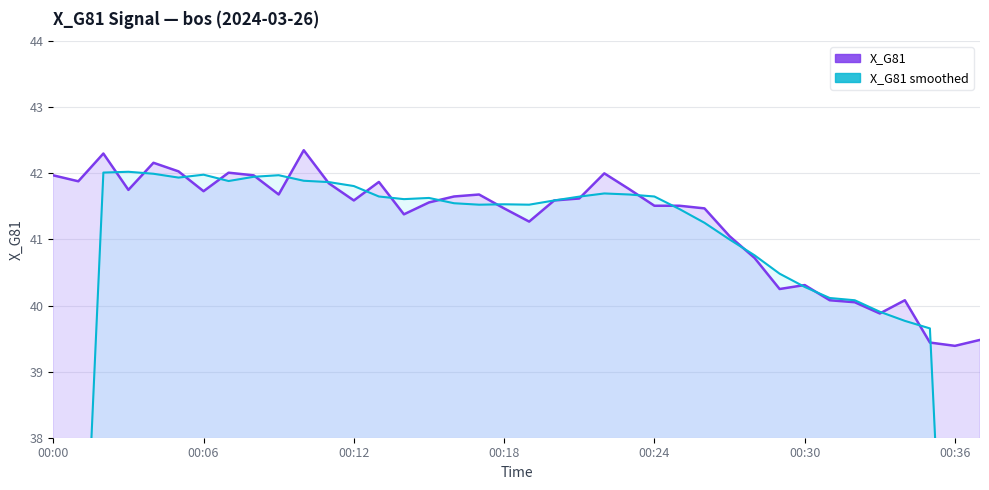

Which series changed the most between 00:30 and 20?

X_G81 line